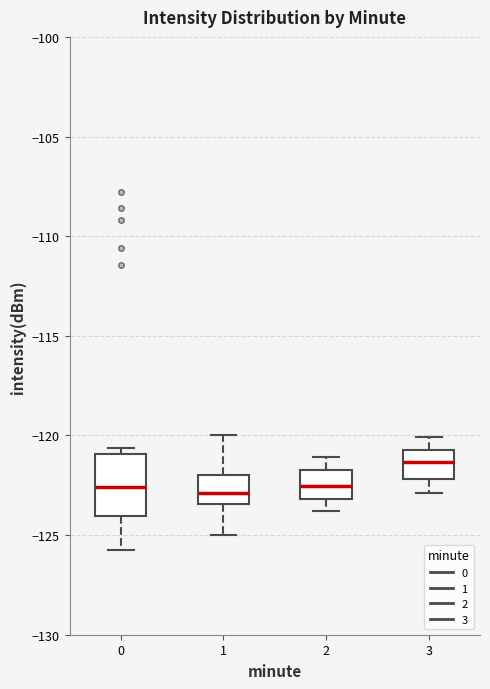

Comparing the boxes themselves (not the whiskers), which one is the tallest?

0